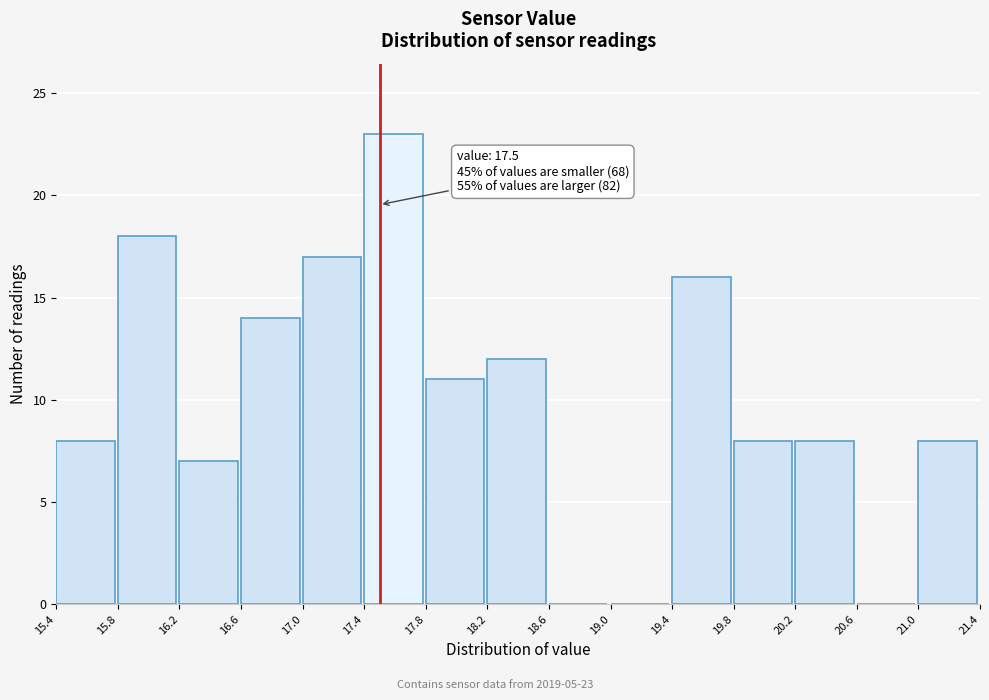

Over which range of the x-axis is the bar tallest?

17.4 to 17.8